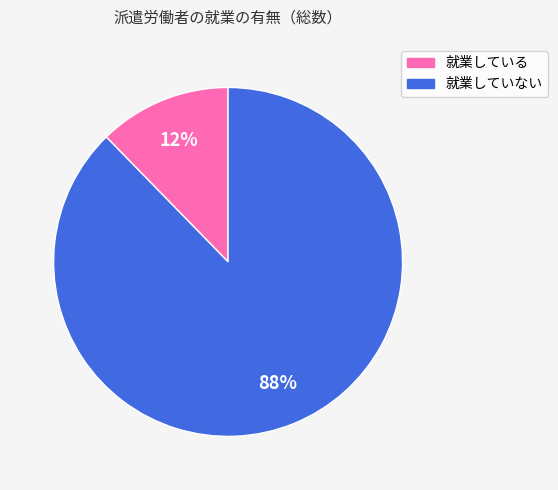

To the nearest percent, what is the average slice percentage?

50%